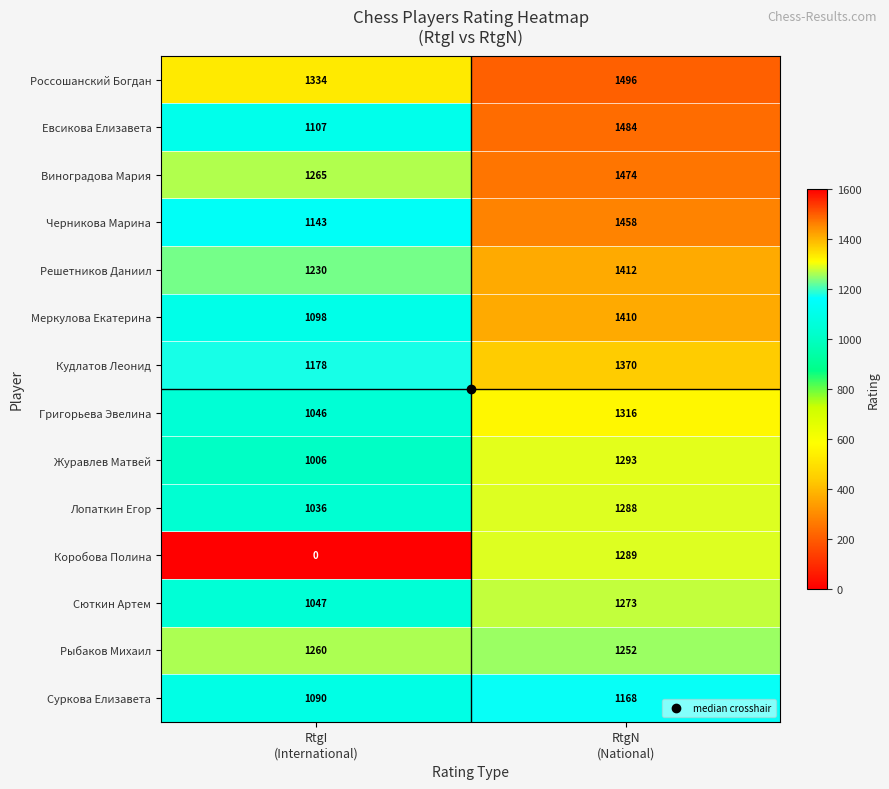

Rank the series by their maximum value, from lowest to highest.

Суркова Елизавета, Рыбаков Михаил, Сюткин Артем, Лопаткин Егор, Коробова Полина, Журавлев Матвей, Григорьева Эвелина, Кудлатов Леонид, Меркулова Екатерина, Решетников Даниил, Черникова Марина, Виноградова Мария, Евсикова Елизавета, Россошанский Богдан